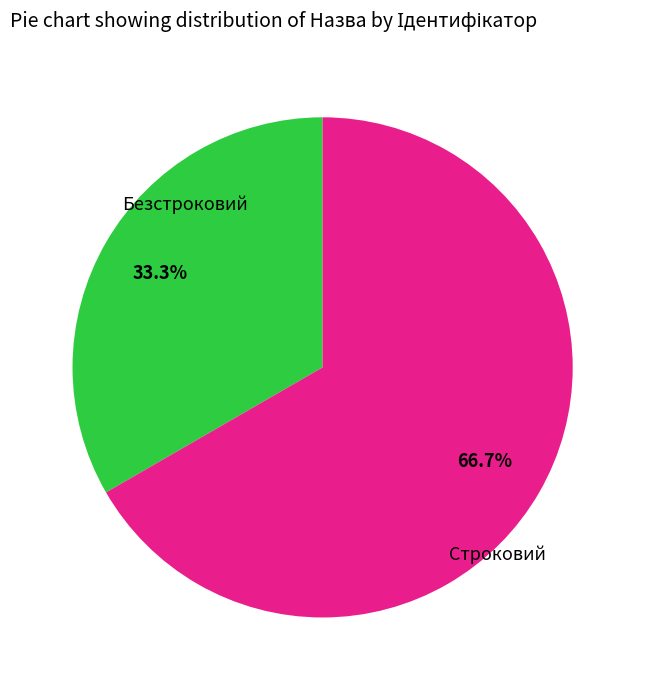

Is there a majority slice in this chart?

Yes